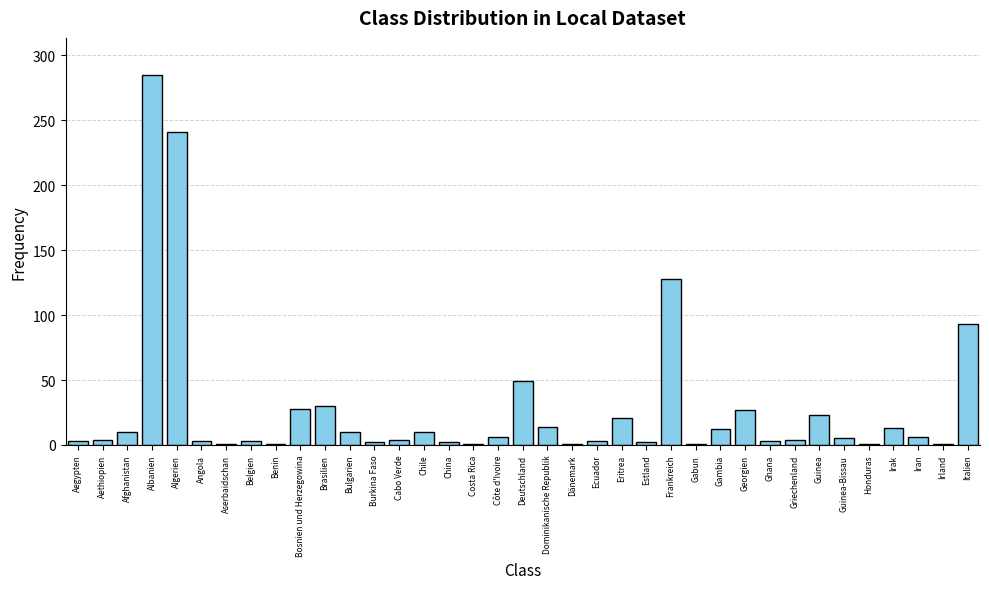

Which has a higher value, Angola or Bulgarien?

Bulgarien